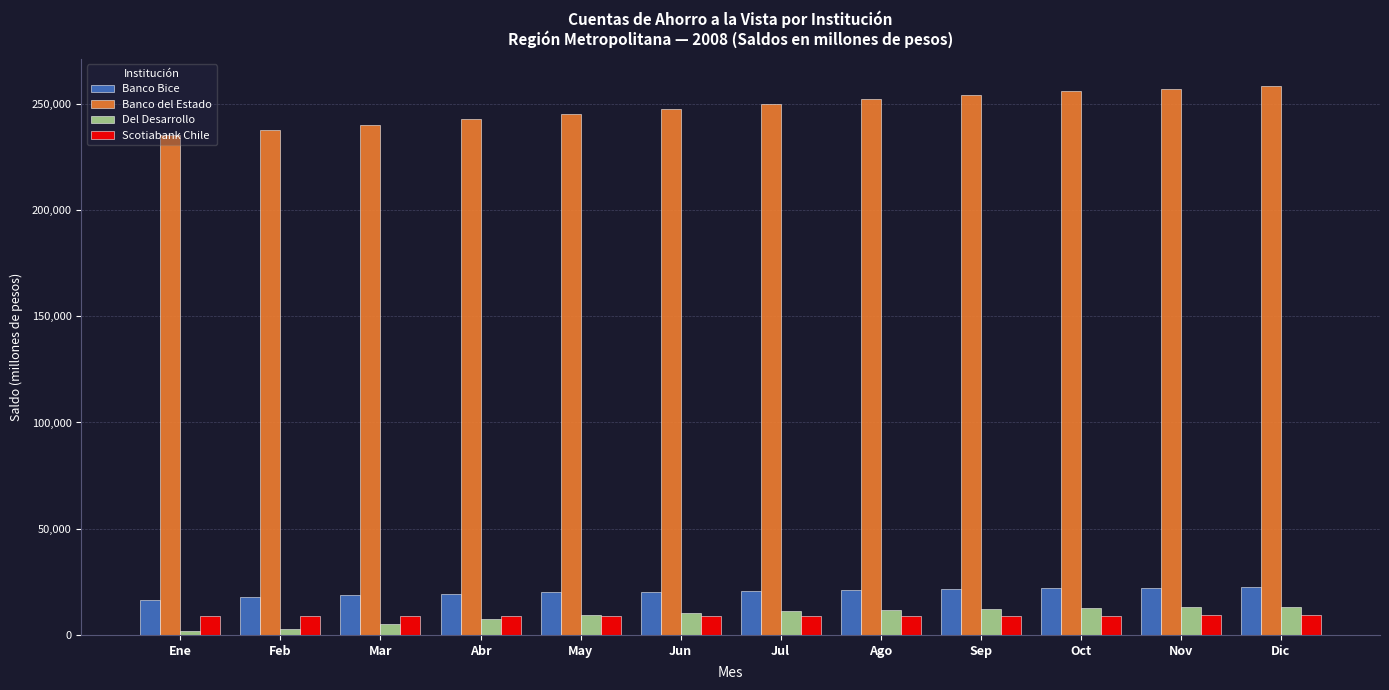

Which series has the largest total across all categories?

Banco del Estado